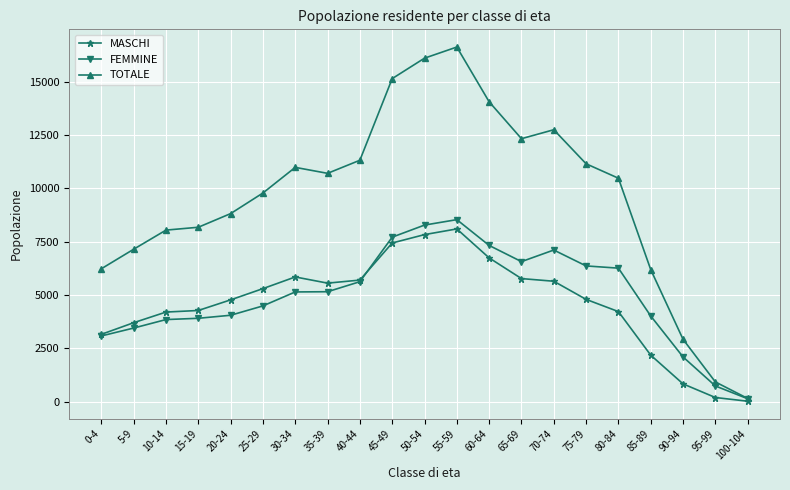

The value of TOTALE at 85-89 is 6187. True or false?

True